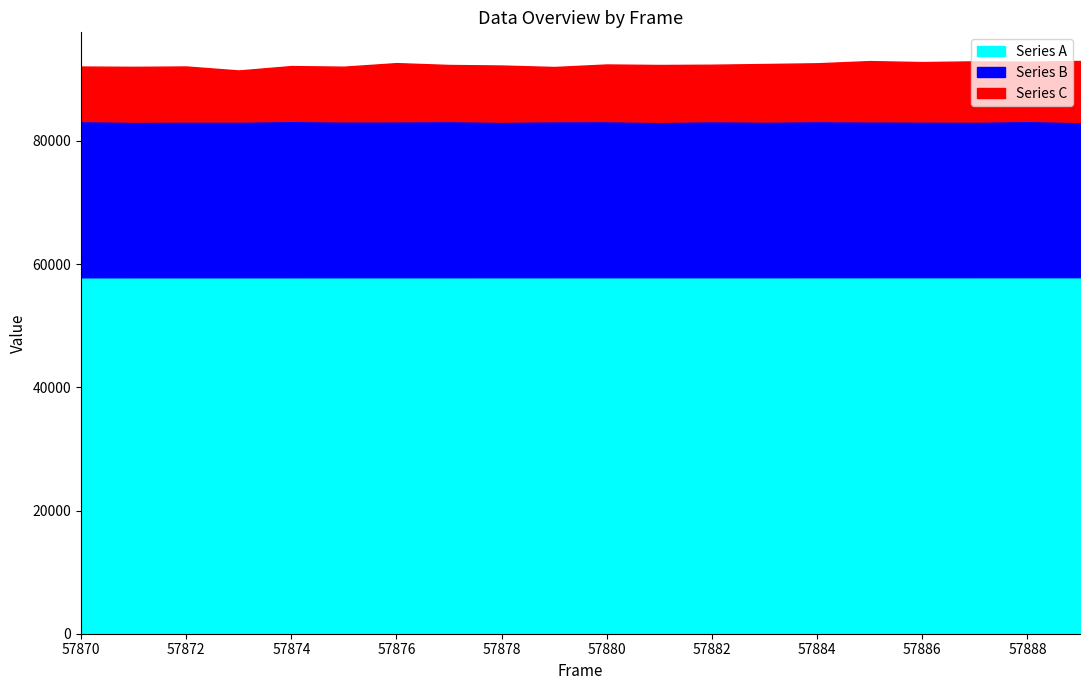

List the series in order of their peak value, highest first.

Series A, Series B, Series C